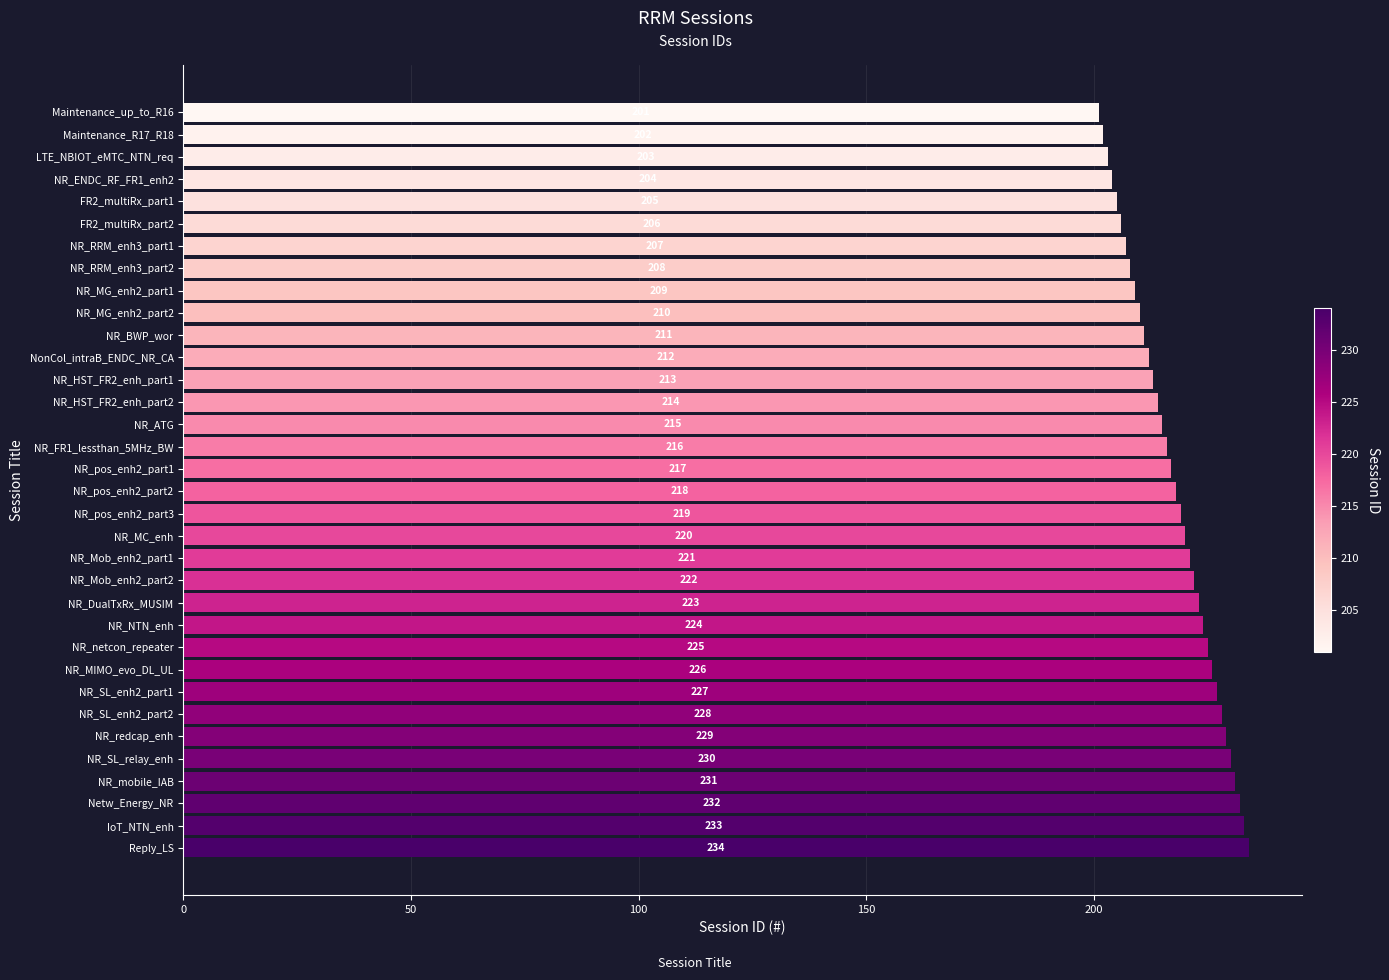

What value does the data have at NR_Mob_enh2_part2?

222